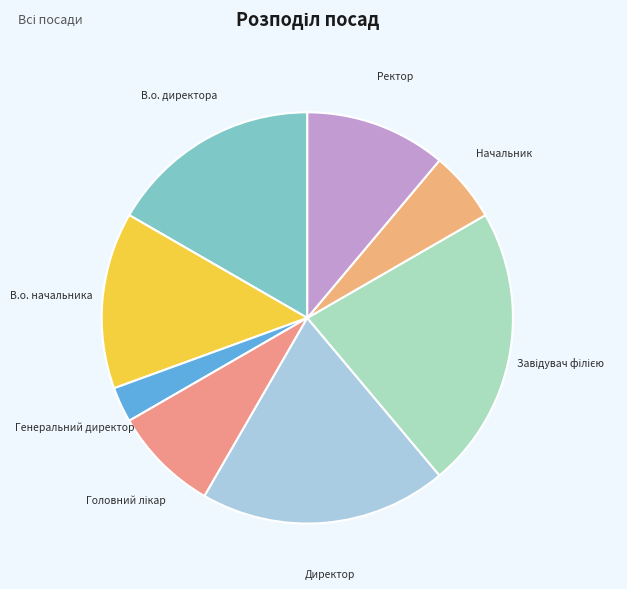

What is the ratio of the value at Начальник to the value at Директор?

0.3